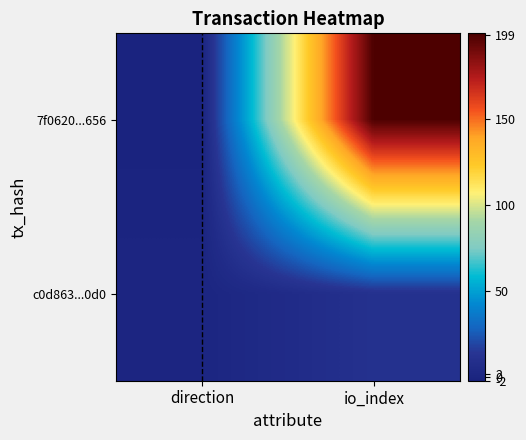

Rank the series at direction from lowest to highest value.

7f0620...656, c0d863...0d0